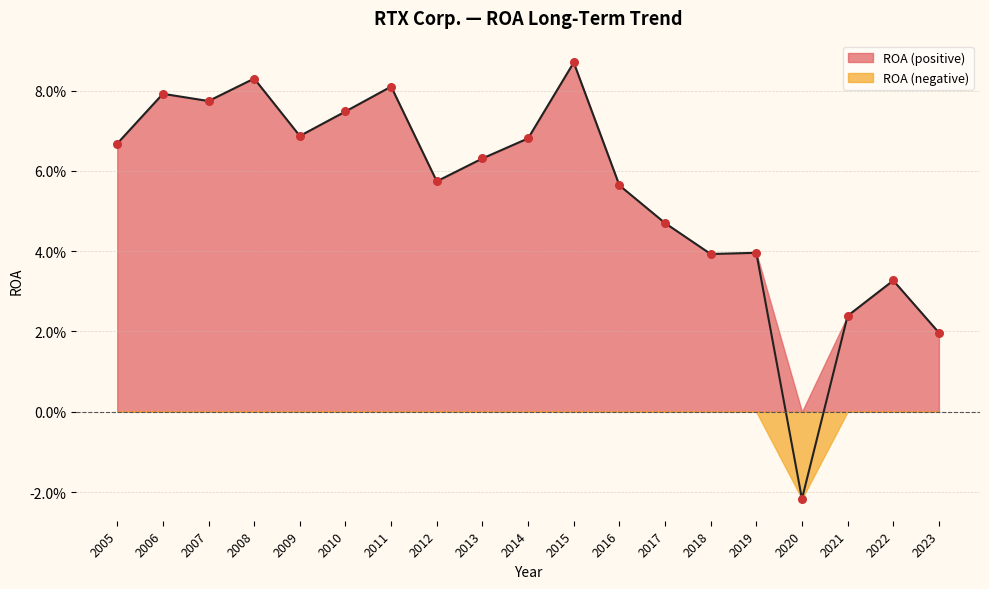

Between 2007 and 2011, which is larger?

2011